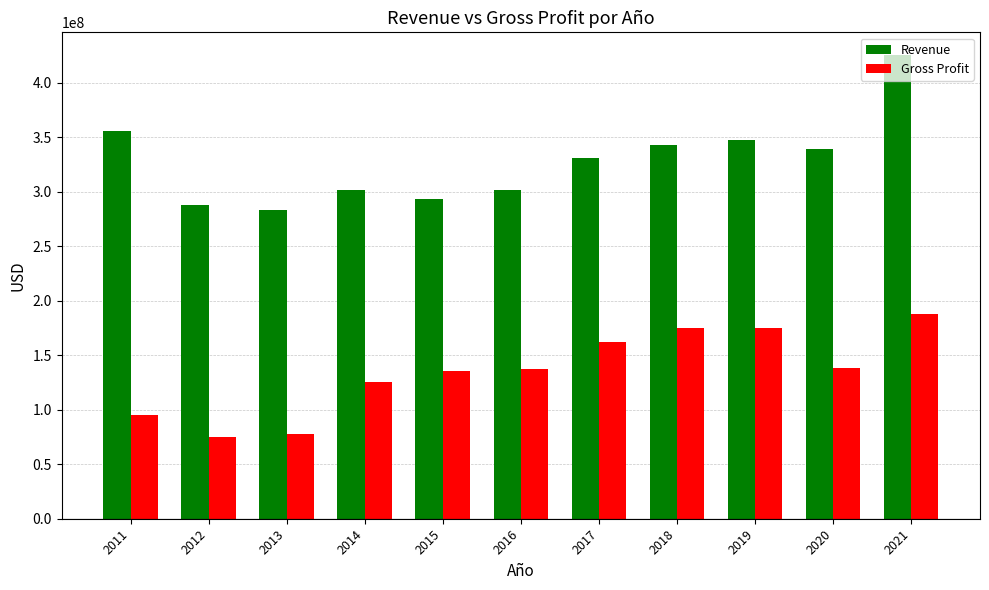

List the series in order of their overall mean, lowest first.

Gross Profit, Revenue